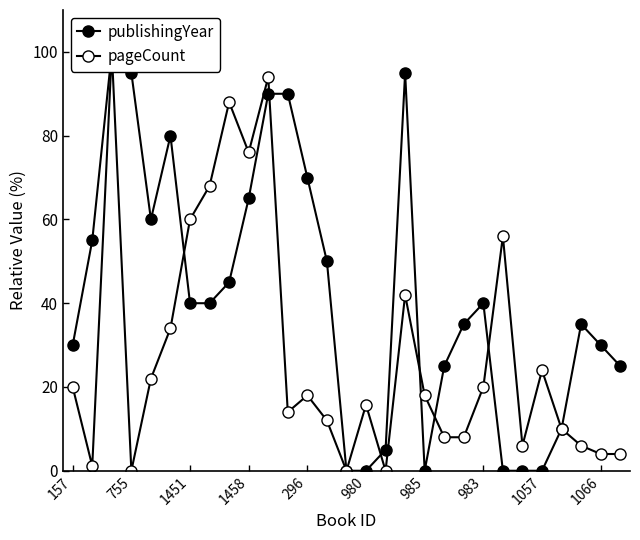

How many positive values does the publishingYear series have?

23